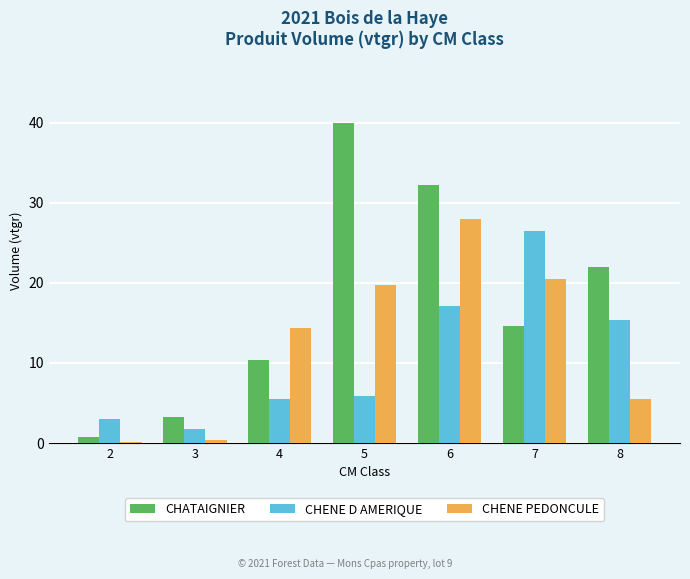

True or false: CHATAIGNIER has a value of 14.6 at 7.

True